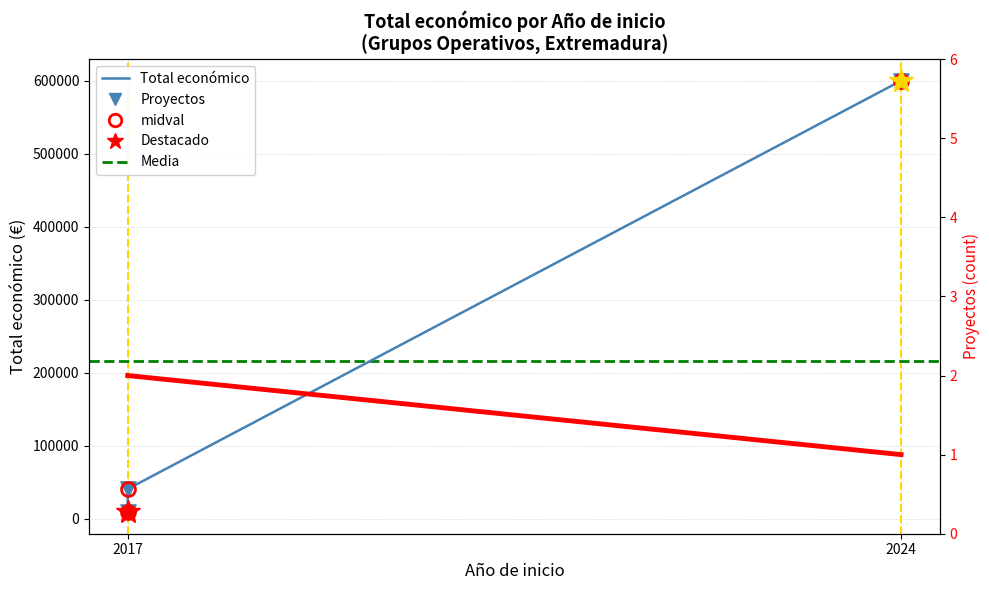

Approximately how many times larger is the value at 2017 compared to 2024?

0.1